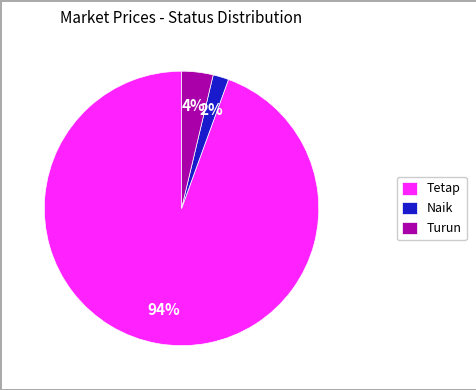

To the nearest percent, what is the combined percentage of Turun and Naik?

6%